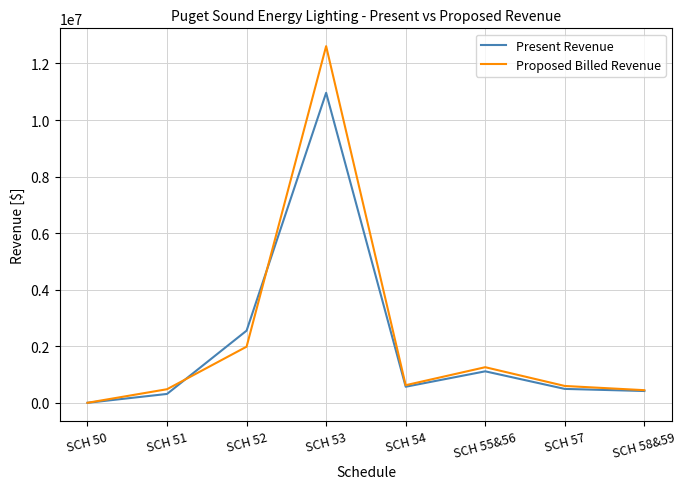

What is the approximate value of Proposed Billed Revenue at SCH 50, to the nearest 50?

6150